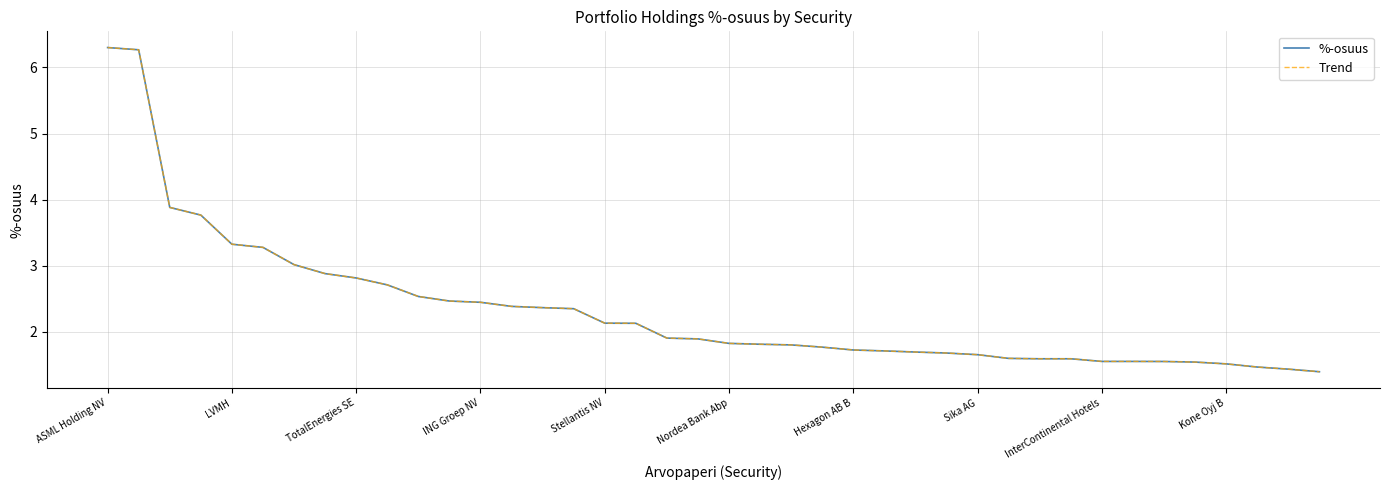

Does the chart display data point markers on the line(s)?

No